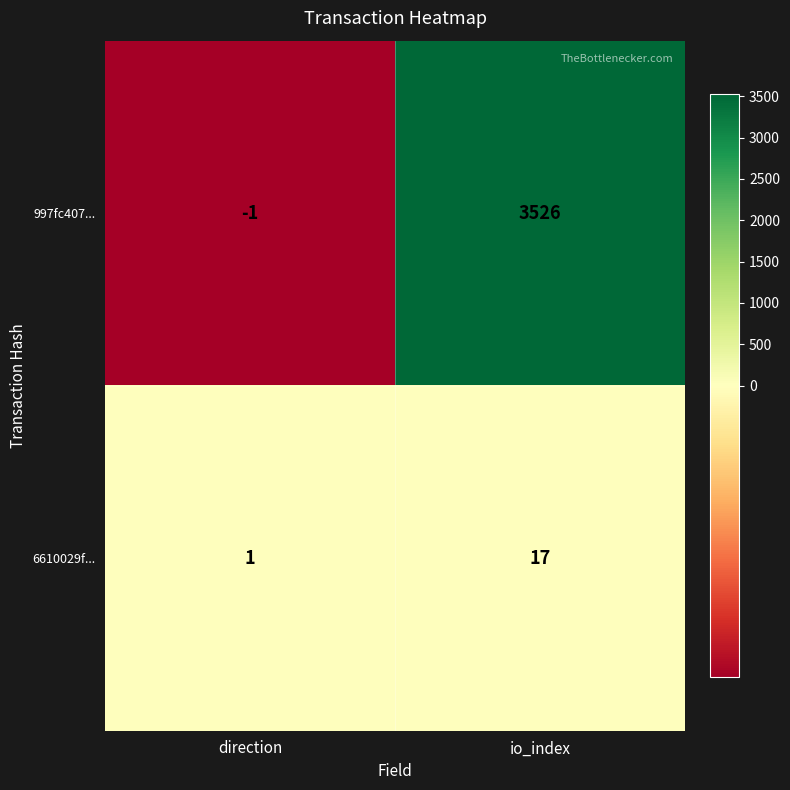

Reading left to right, extract all data points from this chart.

997fc407...: direction=-1	io_index=3526
6610029f...: direction=1	io_index=17